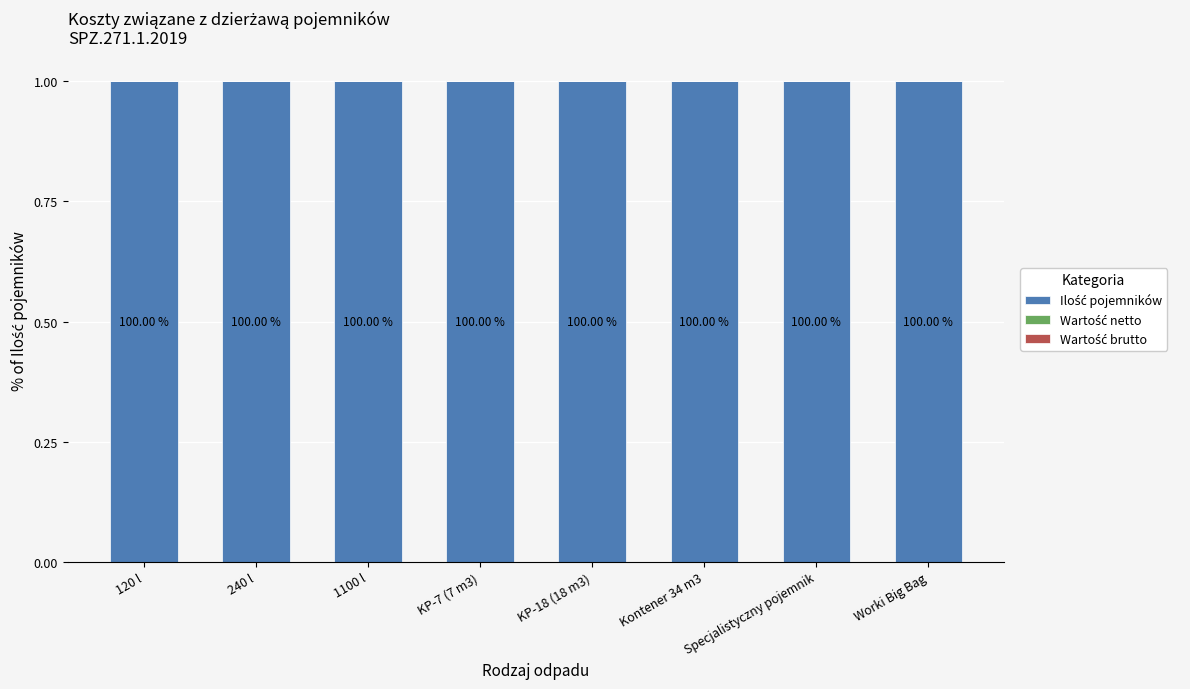

What are all the series names shown in the legend?

Ilość pojemników, Wartość netto, Wartość brutto